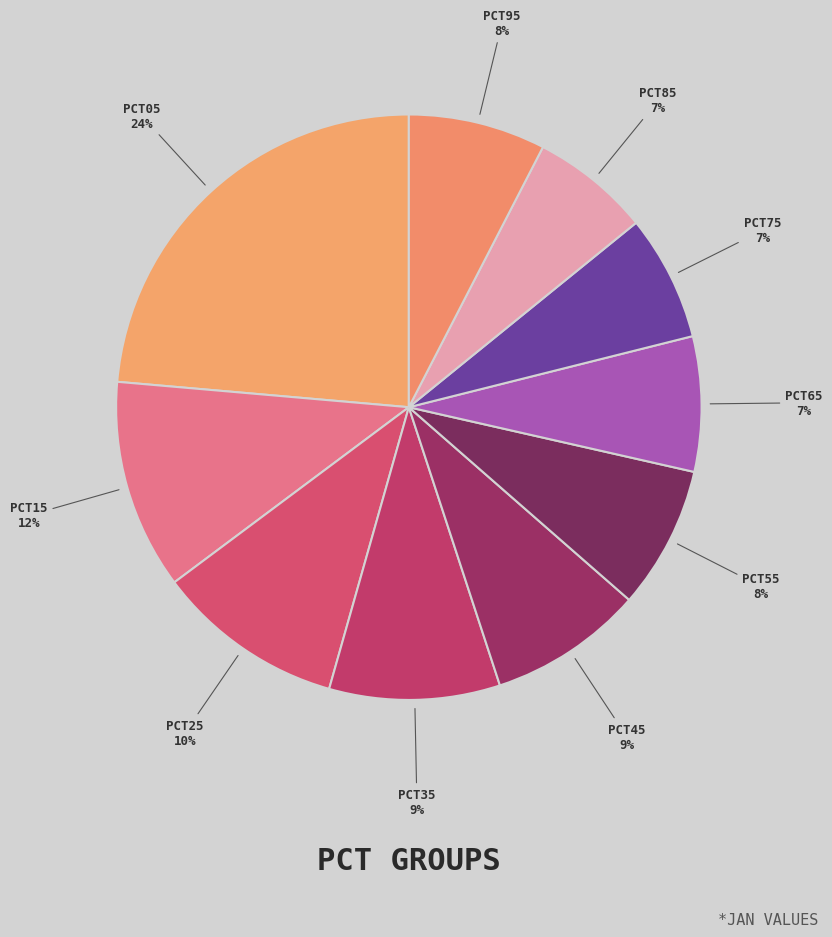

Does any single category account for the majority?

No